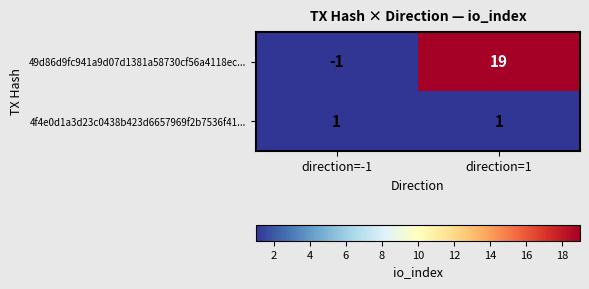

Which series has the widest spread of values?

49d86d9fc941a9d07d1381a58730cf56a4118ec...